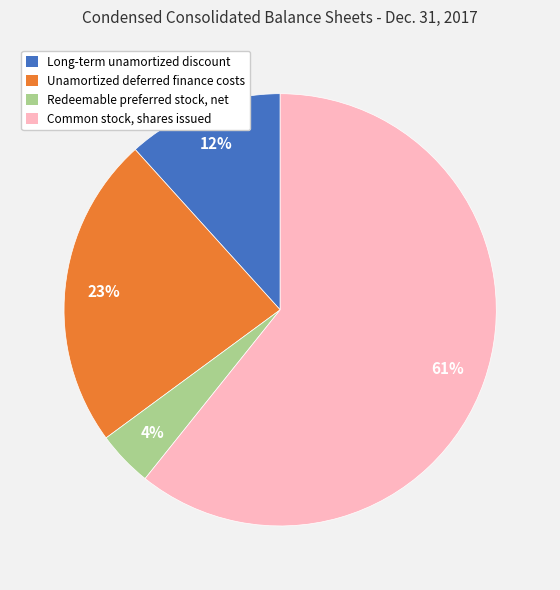

Which slice represents more than half of the pie?

Common stock, shares issued